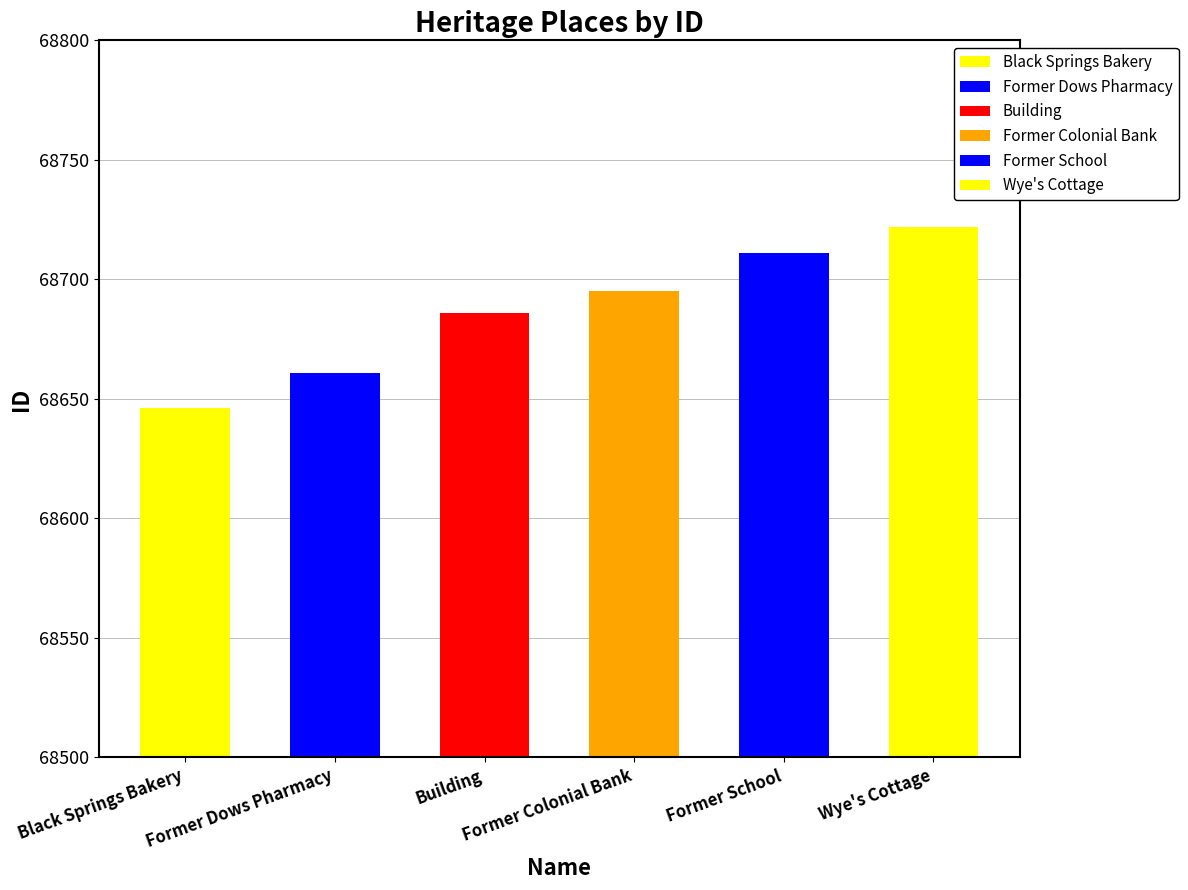

What is the maximum value shown in the chart?

68722